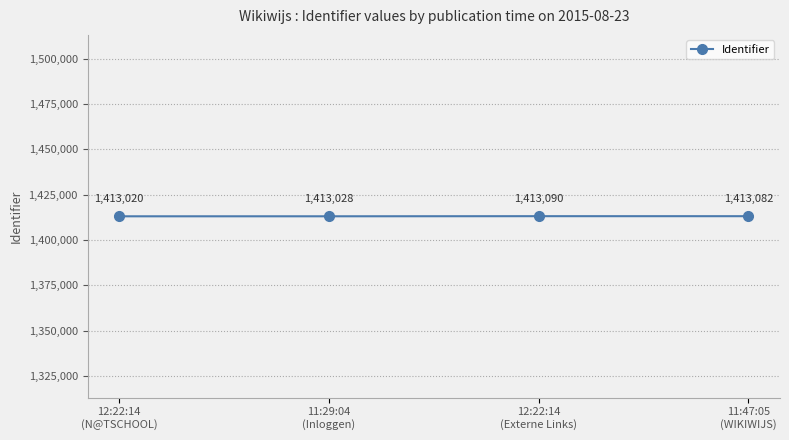

What is the ratio of the value at 11:47:05
(WIKIWIJS) to the value at 11:29:04
(Inloggen)?

1.0